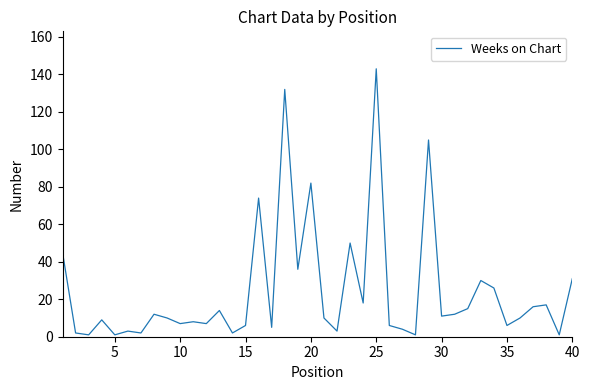

What is the greatest value displayed?

143